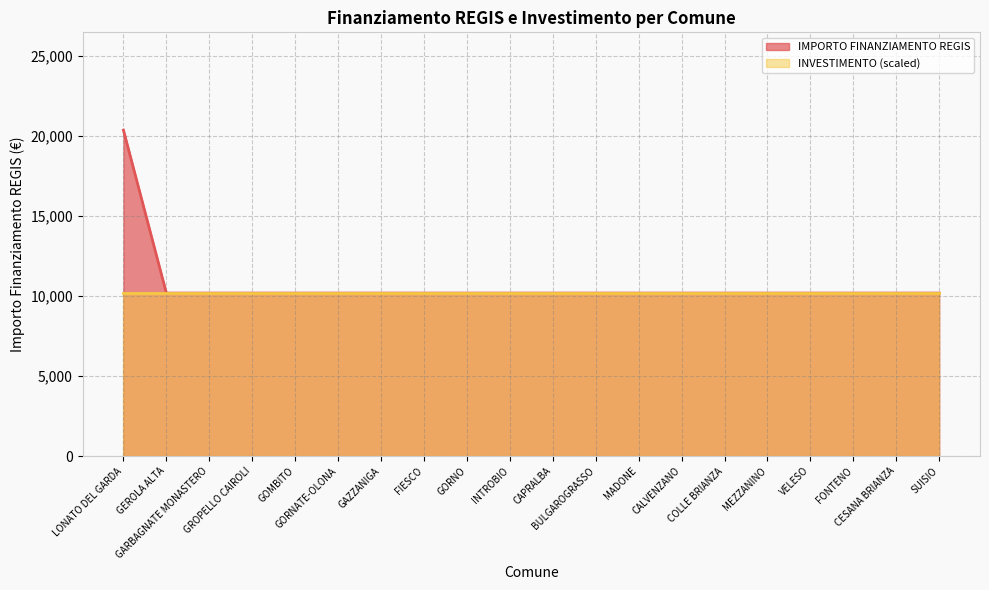

Reading right to left, what are all the values shown in this chart?

10172	10172	10172	10172	10172	10172	10172	10172	10172	10172	10172	10172	10172	10172	10172	10172	10172	10172	10172	20344